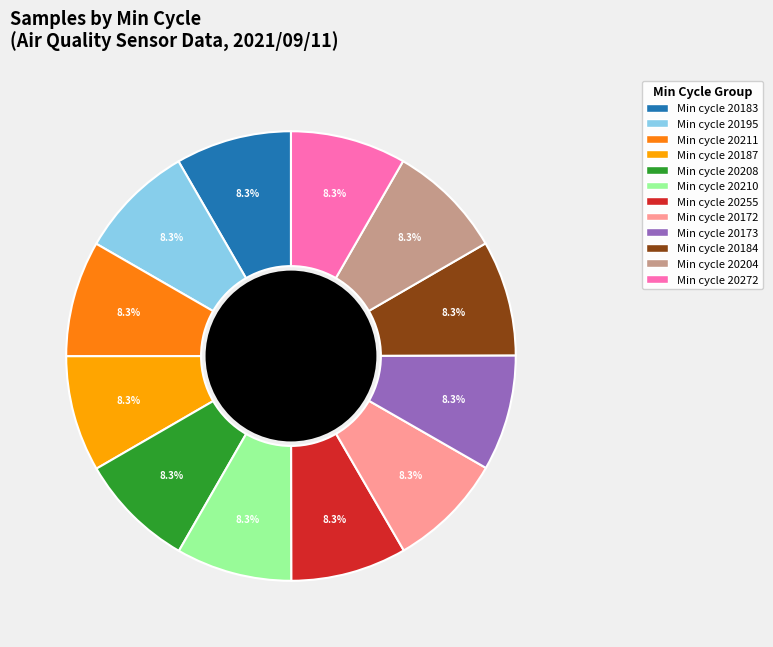

What percentage is NOT represented by Min cycle 20210?

91.7%